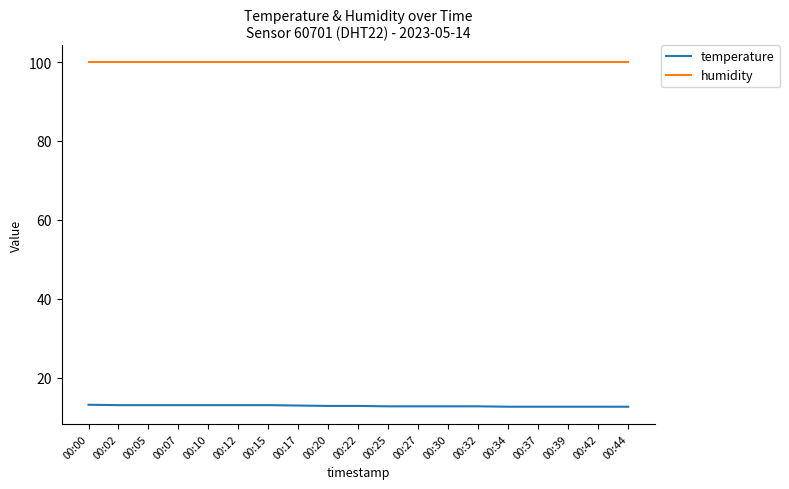

True or false: humidity and temperature intersect in this chart.

False